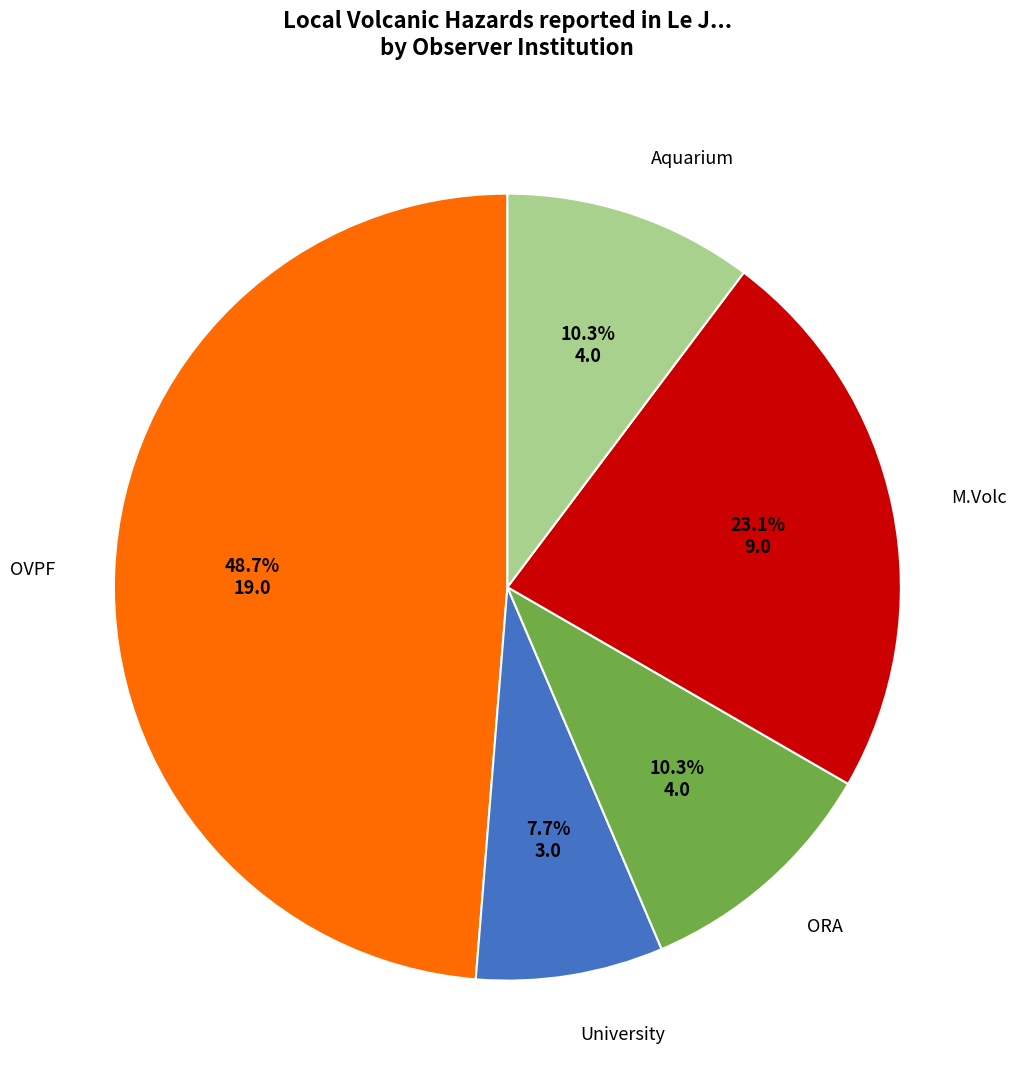

Is there any slice that represents more than half of the pie?

No